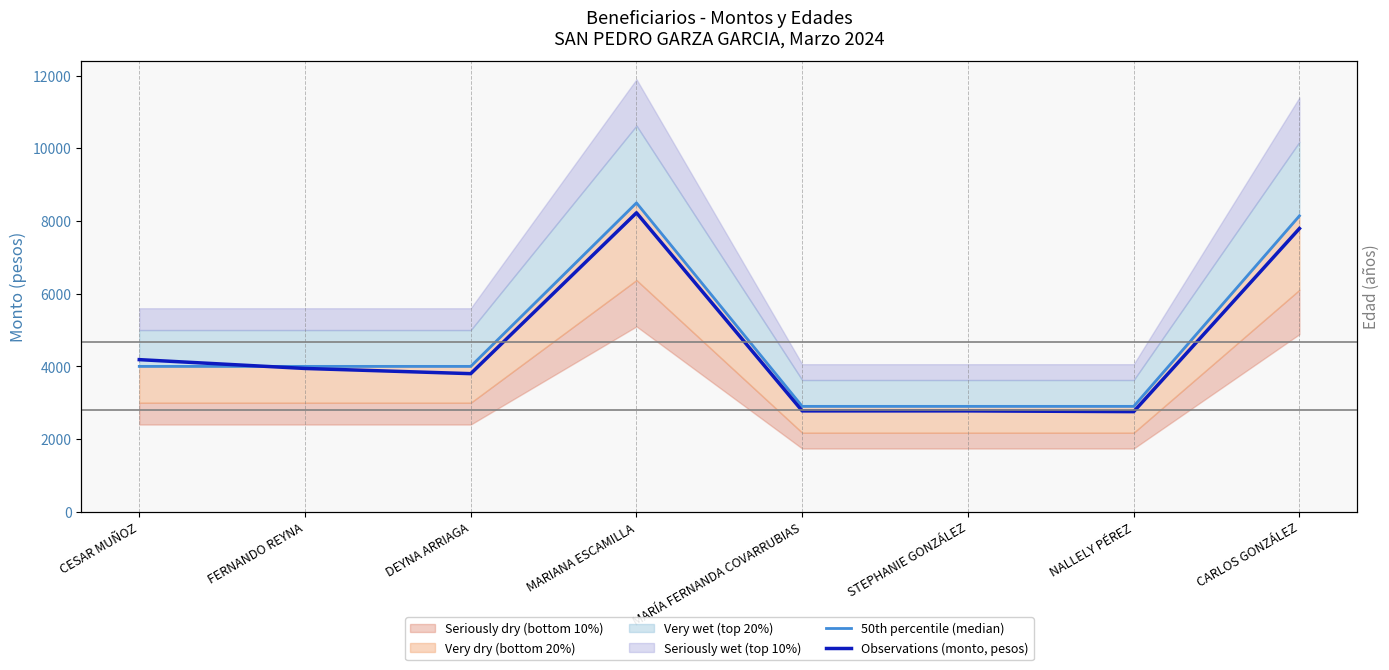

At which category does Observations (monto, pesos) reach its first local valley?

DEYNA ARRIAGA